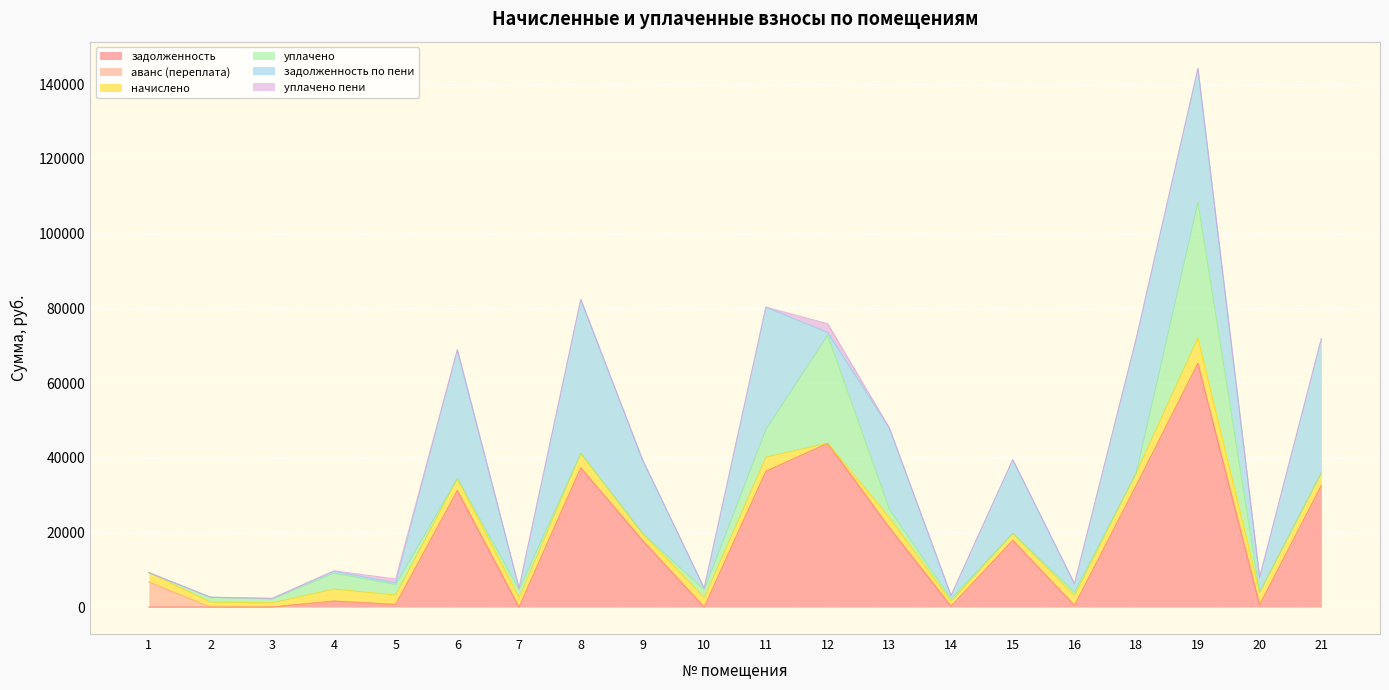

Is the value of задолженность at 18 greater than the value of уплачено пени at 11?

Yes